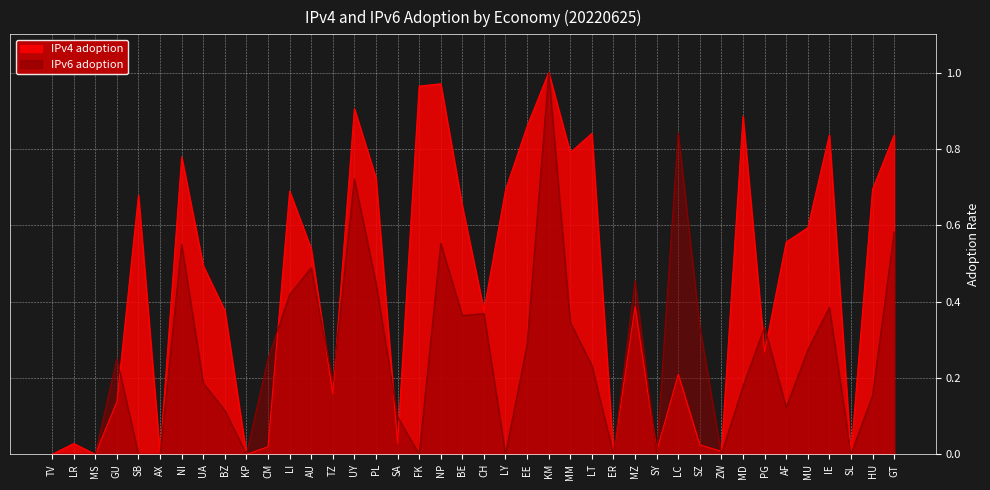

How many data points does each series have?

40